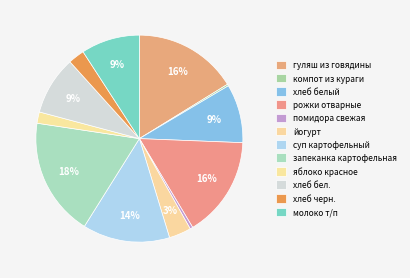

Combined, what portion of the pie is молоко т/п and хлеб бел.?

18.3%